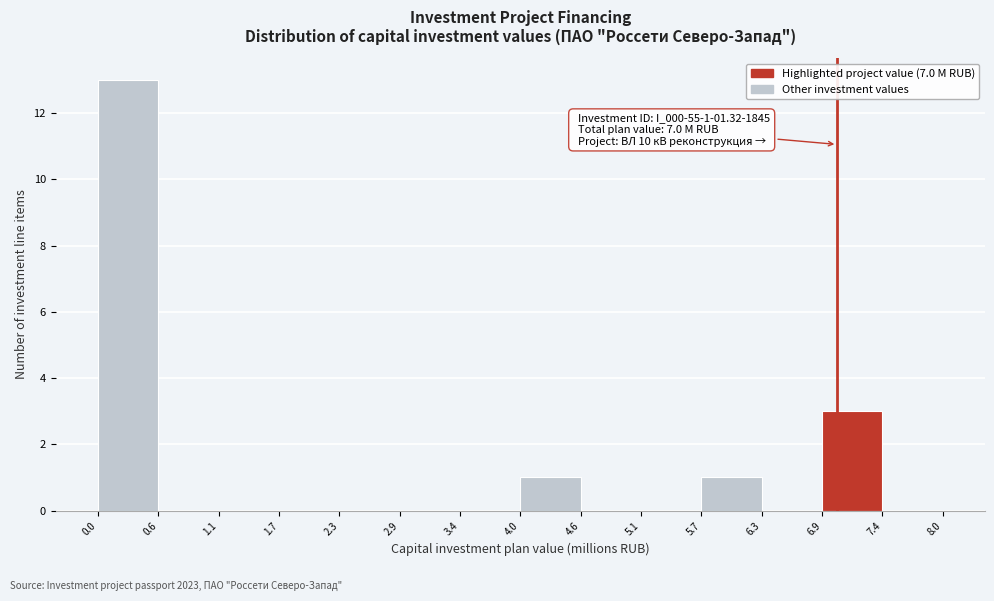

Which range on the x-axis has the tallest bar?

0.0 to 0.6